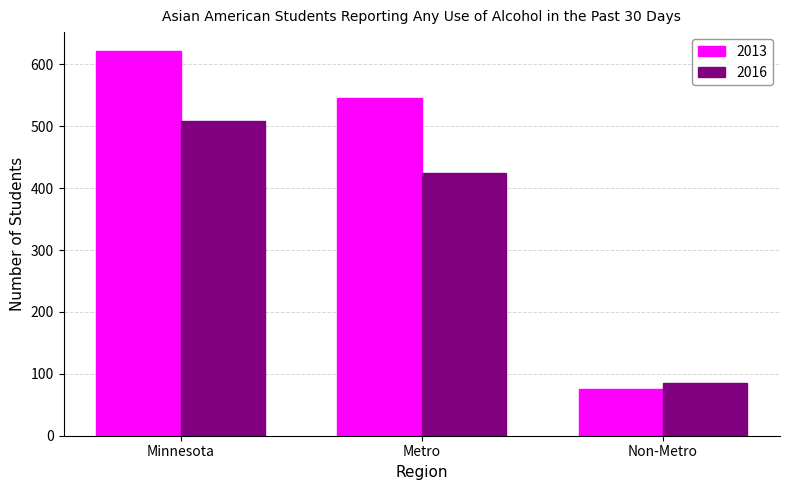

What is the maximum value shown in the chart?

621